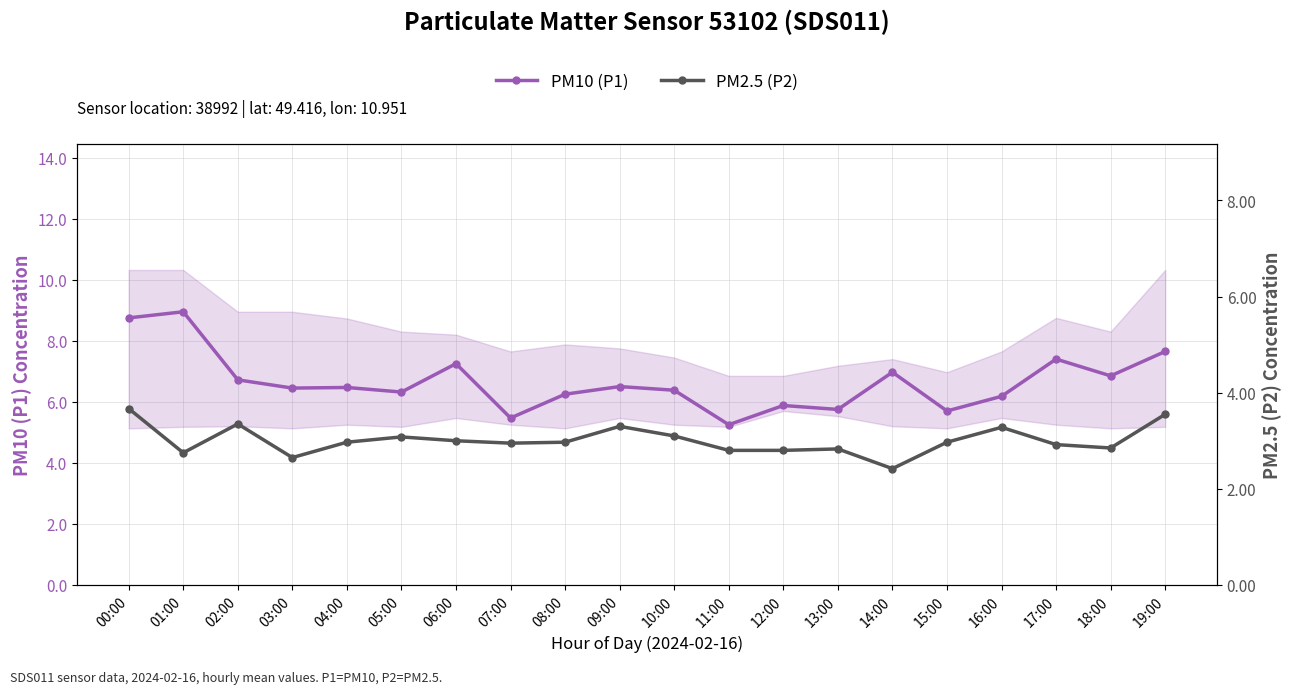

At how many categories does at least one series exceed 7?

5